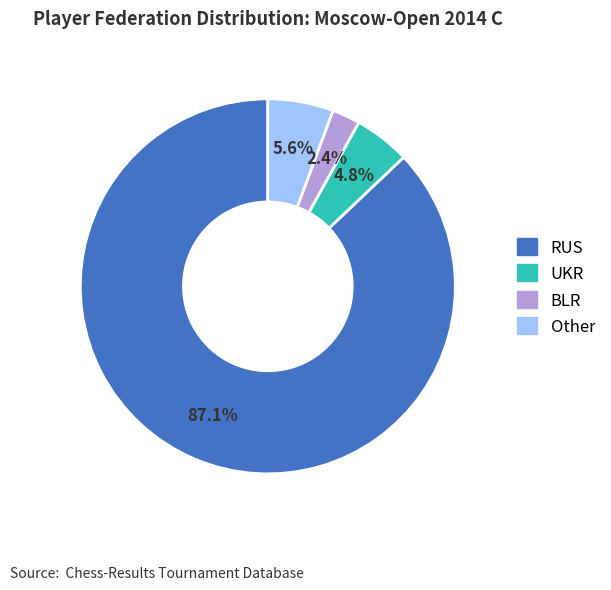

To the nearest percent, what is the difference between the largest and smallest slice percentages?

85%